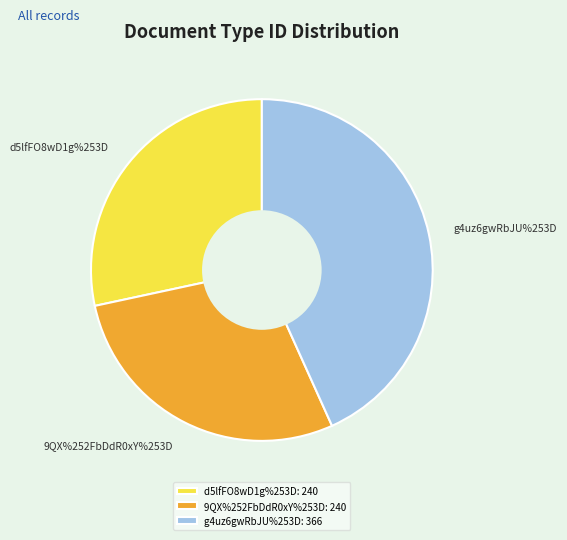

Do 9QX%252FbDdR0xY%253D and d5lfFO8wD1g%253D together represent more than half of the pie?

Yes